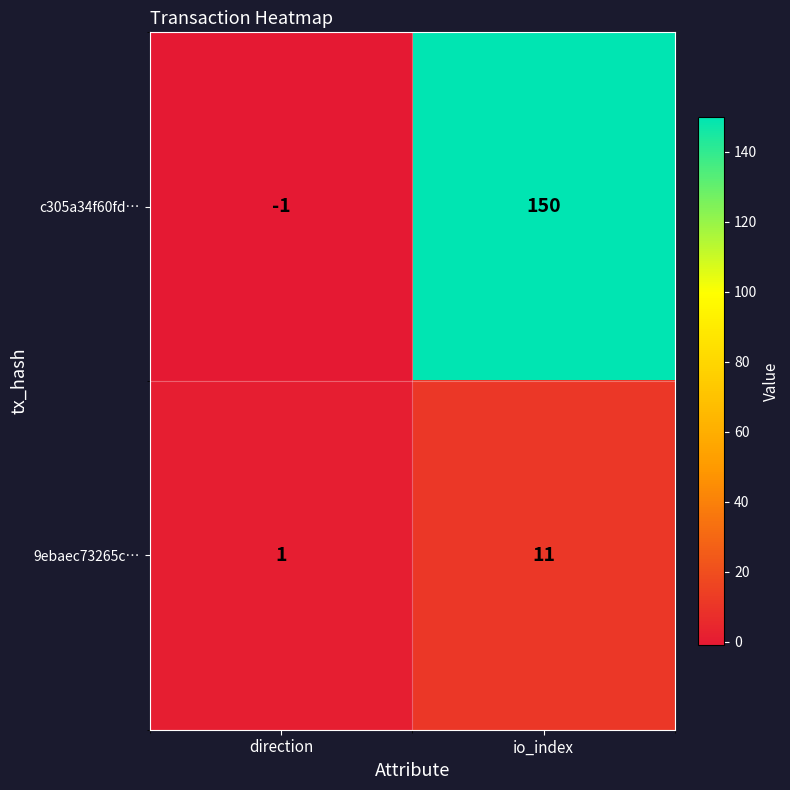

Reading right to left, what are all the values shown in this chart?

c305a34f60fd…: io_index=150	direction=-1
9ebaec73265c…: io_index=11	direction=1